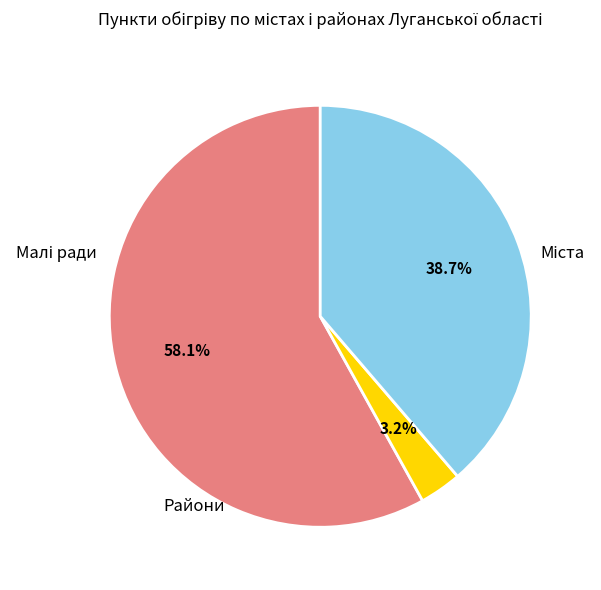

Does any single category account for the majority?

Yes